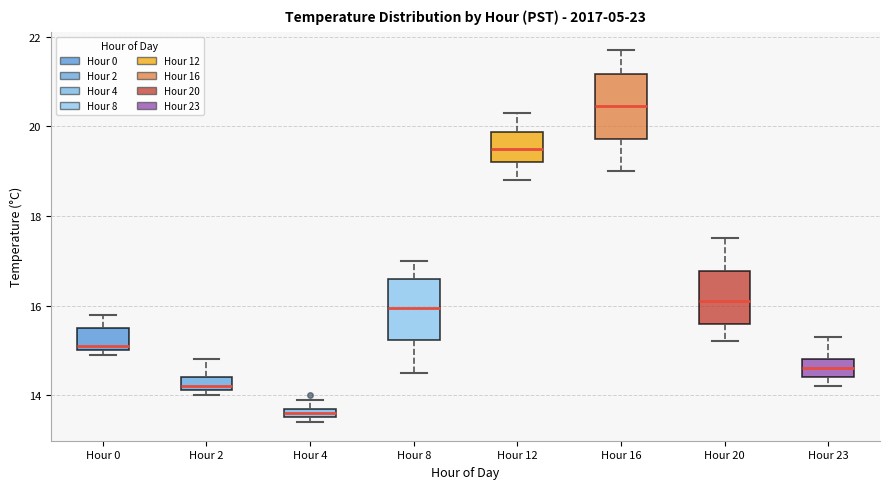

Where is the lower edge of the box for Hour 8 on the y-axis? The values are not printed on the chart, so give them approximately, as read against the axis.

15.2